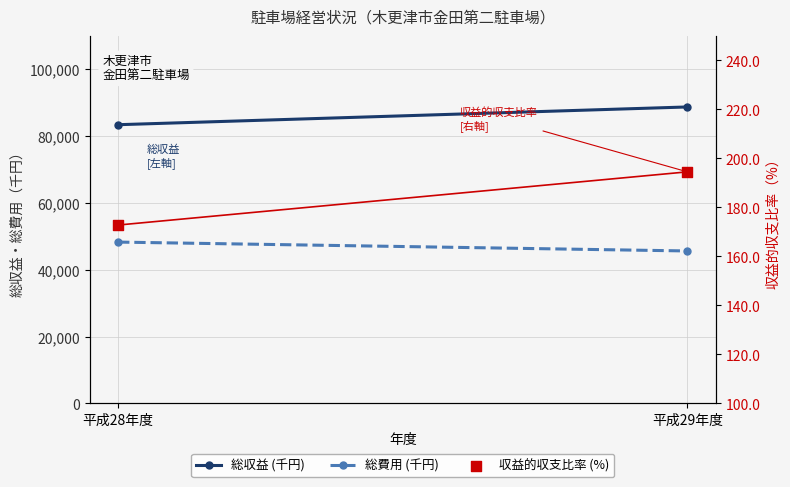

What are all the series names shown in the legend?

総収益 (千円), 総費用 (千円), 収益的収支比率 (%)